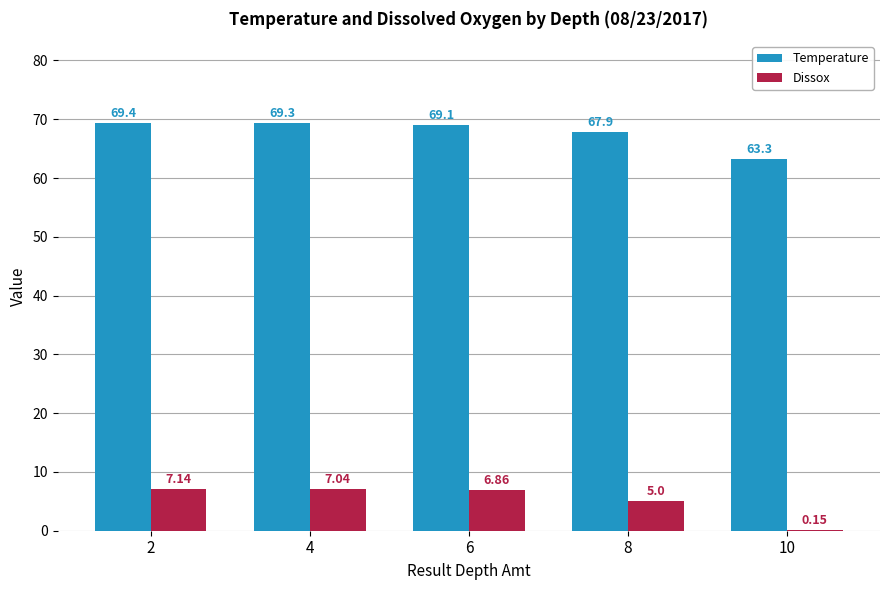

How many data points in Dissox are above 6?

3